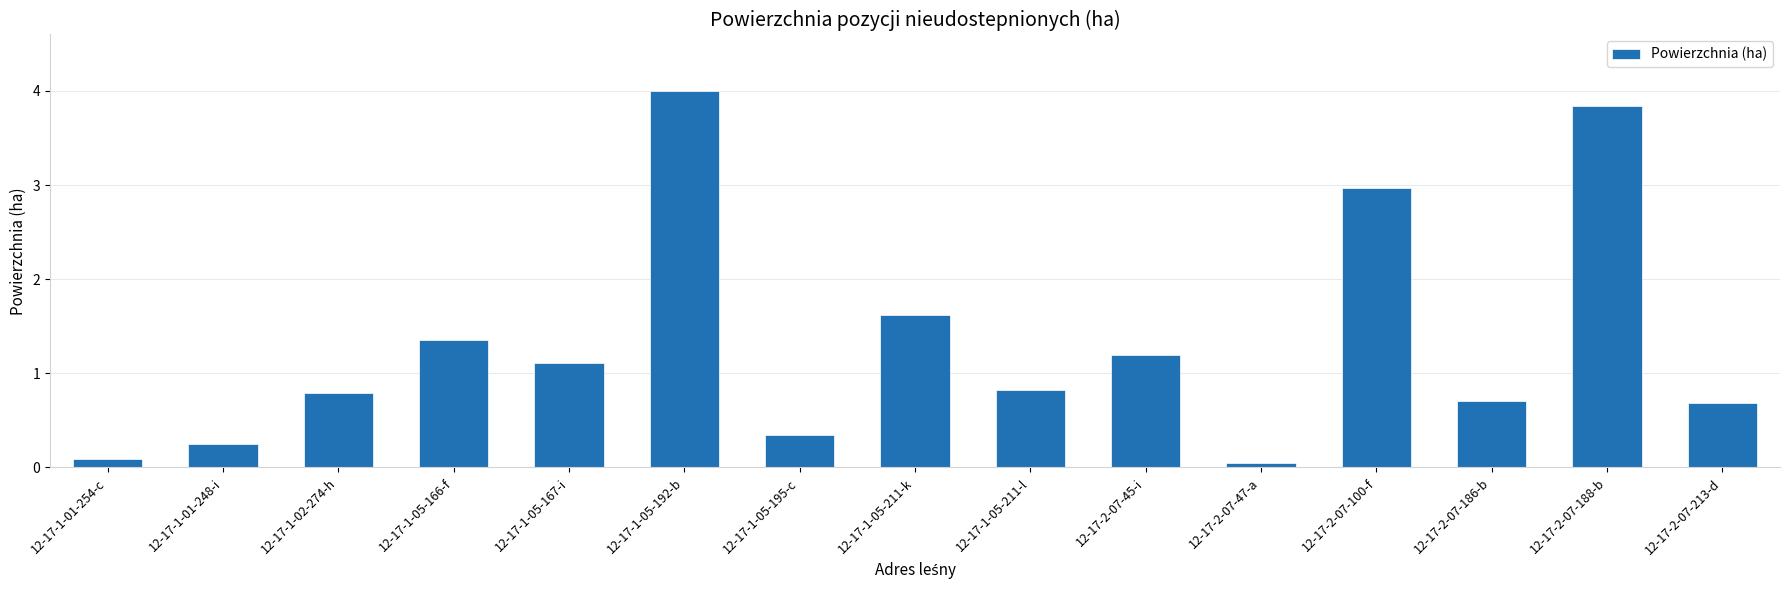

At which category does the chart reach its peak across all series?

12-17-1-05-192-b